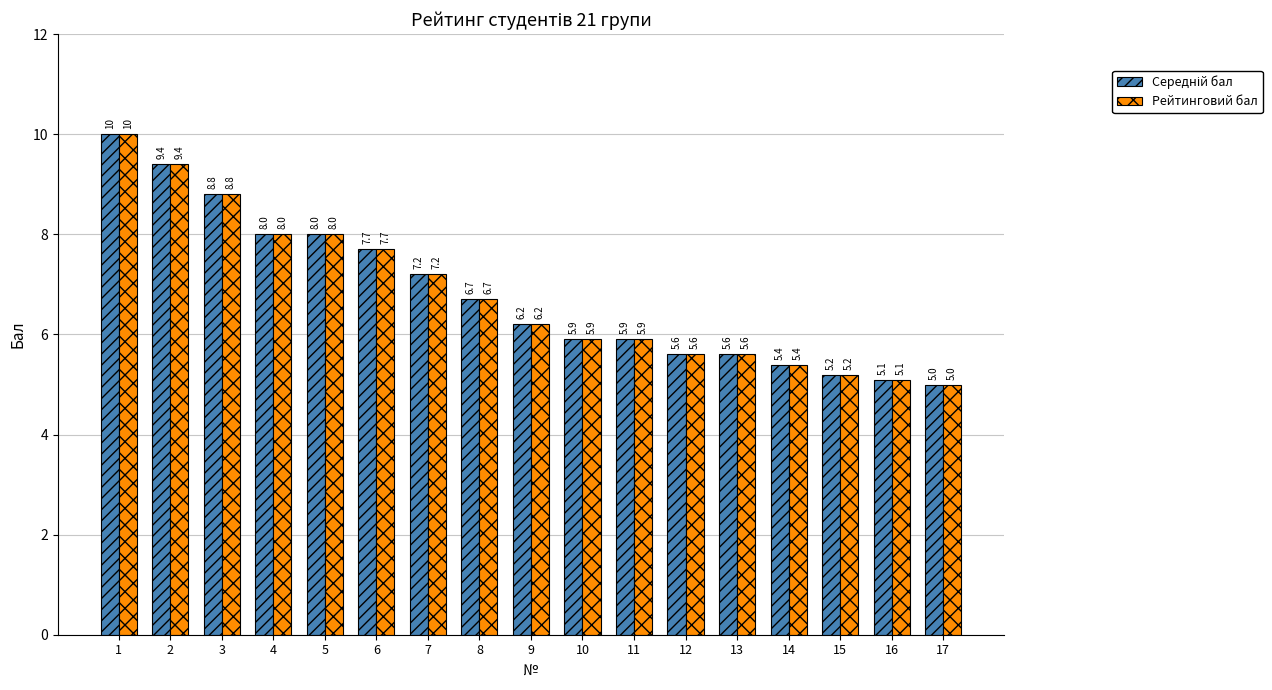

What value does the Рейтинговий бал series have at 6?

7.7